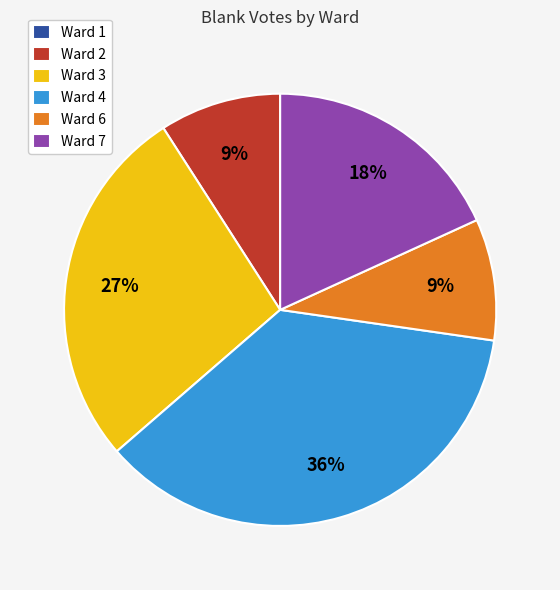

Which category has the biggest portion of the pie?

Ward 4